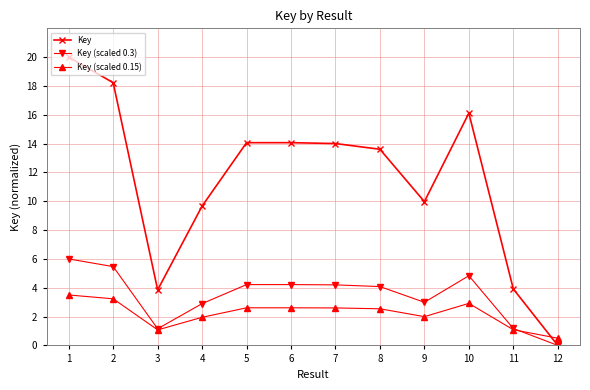

At which category is the sum across all series the highest?

1